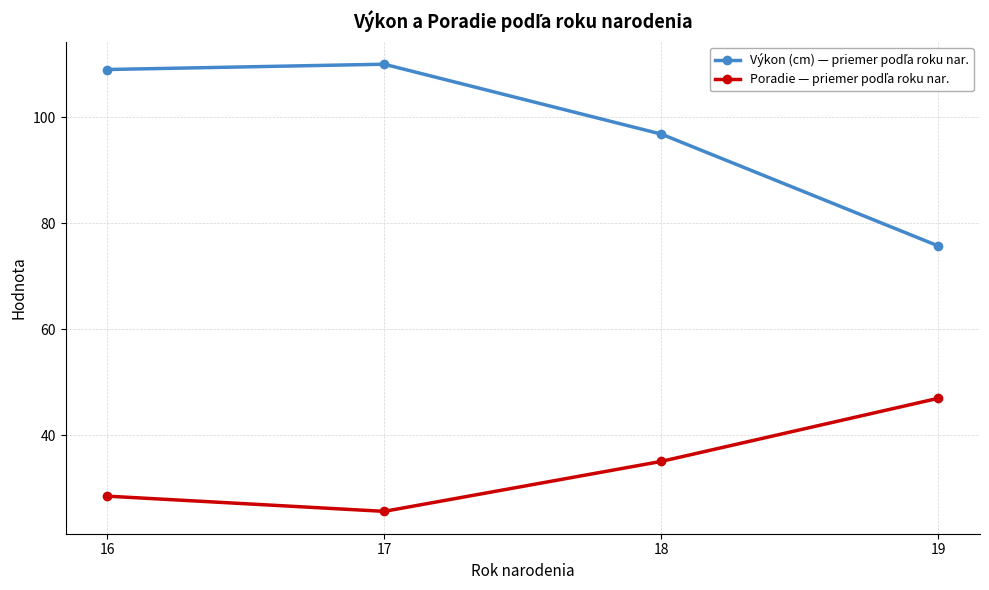

Which category has the lowest value across all series?

17